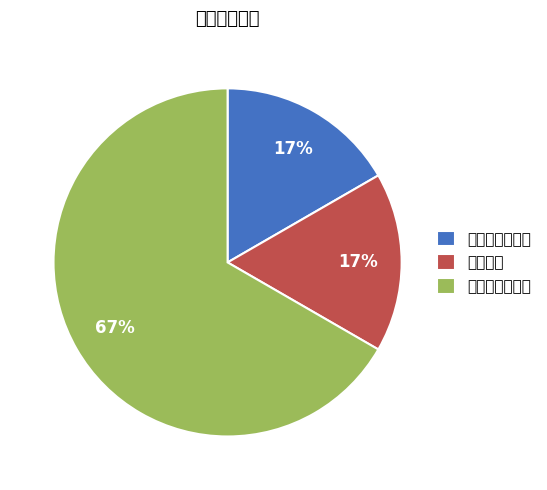

Is the sum of 餐饮服务经营者 and 单位食堂 greater than half?

Yes